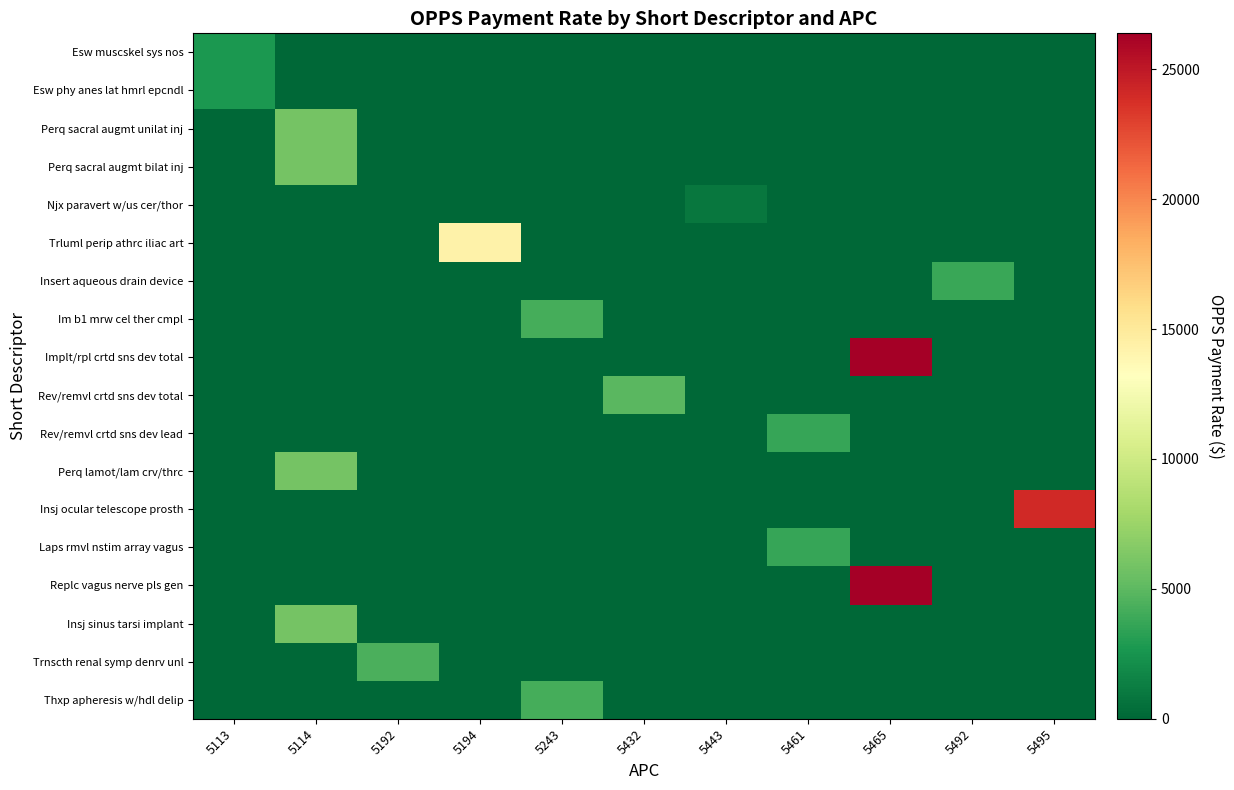

Reading left to right, transcribe all the data shown in this chart.

Esw muscskel sys nos: 5113=2685.0	5114=0.0	5192=0.0	5194=0.0	5243=0.0	5432=0.0	5443=0.0	5461=0.0	5465=0.0	5492=0.0	5495=0.0
Esw phy anes lat hmrl epcndl: 5113=2685.0	5114=0.0	5192=0.0	5194=0.0	5243=0.0	5432=0.0	5443=0.0	5461=0.0	5465=0.0	5492=0.0	5495=0.0
Perq sacral augmt unilat inj: 5113=0.0	5114=5917.6	5192=0.0	5194=0.0	5243=0.0	5432=0.0	5443=0.0	5461=0.0	5465=0.0	5492=0.0	5495=0.0
Perq sacral augmt bilat inj: 5113=0.0	5114=5917.6	5192=0.0	5194=0.0	5243=0.0	5432=0.0	5443=0.0	5461=0.0	5465=0.0	5492=0.0	5495=0.0
Njx paravert w/us cer/thor: 5113=0.0	5114=0.0	5192=0.0	5194=0.0	5243=0.0	5432=0.0	5443=840.7	5461=0.0	5465=0.0	5492=0.0	5495=0.0
Trluml perip athrc iliac art: 5113=0.0	5114=0.0	5192=0.0	5194=14263.2	5243=0.0	5432=0.0	5443=0.0	5461=0.0	5465=0.0	5492=0.0	5495=0.0
Insert aqueous drain device: 5113=0.0	5114=0.0	5192=0.0	5194=0.0	5243=0.0	5432=0.0	5443=0.0	5461=0.0	5465=0.0	5492=3783.4	5495=0.0
Im b1 mrw cel ther cmpl: 5113=0.0	5114=0.0	5192=0.0	5194=0.0	5243=4130.5	5432=0.0	5443=0.0	5461=0.0	5465=0.0	5492=0.0	5495=0.0
Implt/rpl crtd sns dev total: 5113=0.0	5114=0.0	5192=0.0	5194=0.0	5243=0.0	5432=0.0	5443=0.0	5461=0.0	5465=26379.8	5492=0.0	5495=0.0
Rev/remvl crtd sns dev total: 5113=0.0	5114=0.0	5192=0.0	5194=0.0	5243=0.0	5432=4925.9	5443=0.0	5461=0.0	5465=0.0	5492=0.0	5495=0.0
Rev/remvl crtd sns dev lead: 5113=0.0	5114=0.0	5192=0.0	5194=0.0	5243=0.0	5432=0.0	5443=0.0	5461=3700.1	5465=0.0	5492=0.0	5495=0.0
Perq lamot/lam crv/thrc: 5113=0.0	5114=5917.6	5192=0.0	5194=0.0	5243=0.0	5432=0.0	5443=0.0	5461=0.0	5465=0.0	5492=0.0	5495=0.0
Insj ocular telescope prosth: 5113=0.0	5114=0.0	5192=0.0	5194=0.0	5243=0.0	5432=0.0	5443=0.0	5461=0.0	5465=0.0	5492=0.0	5495=24019.7
Laps rmvl nstim array vagus: 5113=0.0	5114=0.0	5192=0.0	5194=0.0	5243=0.0	5432=0.0	5443=0.0	5461=3700.1	5465=0.0	5492=0.0	5495=0.0
Replc vagus nerve pls gen: 5113=0.0	5114=0.0	5192=0.0	5194=0.0	5243=0.0	5432=0.0	5443=0.0	5461=0.0	5465=26379.8	5492=0.0	5495=0.0
Insj sinus tarsi implant: 5113=0.0	5114=5917.6	5192=0.0	5194=0.0	5243=0.0	5432=0.0	5443=0.0	5461=0.0	5465=0.0	5492=0.0	5495=0.0
Trnscth renal symp denrv unl: 5113=0.0	5114=0.0	5192=4354.3	5194=0.0	5243=0.0	5432=0.0	5443=0.0	5461=0.0	5465=0.0	5492=0.0	5495=0.0
Thxp apheresis w/hdl delip: 5113=0.0	5114=0.0	5192=0.0	5194=0.0	5243=4130.5	5432=0.0	5443=0.0	5461=0.0	5465=0.0	5492=0.0	5495=0.0